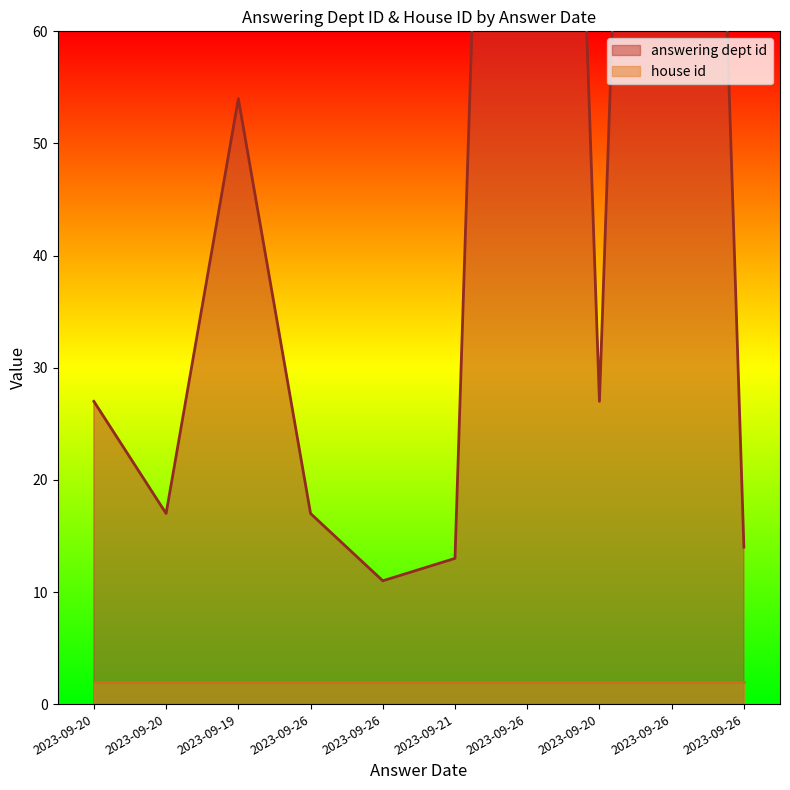

Reading right to left, what are all the values shown in this chart?

14	214	27	214	13	11	17	54	17	27